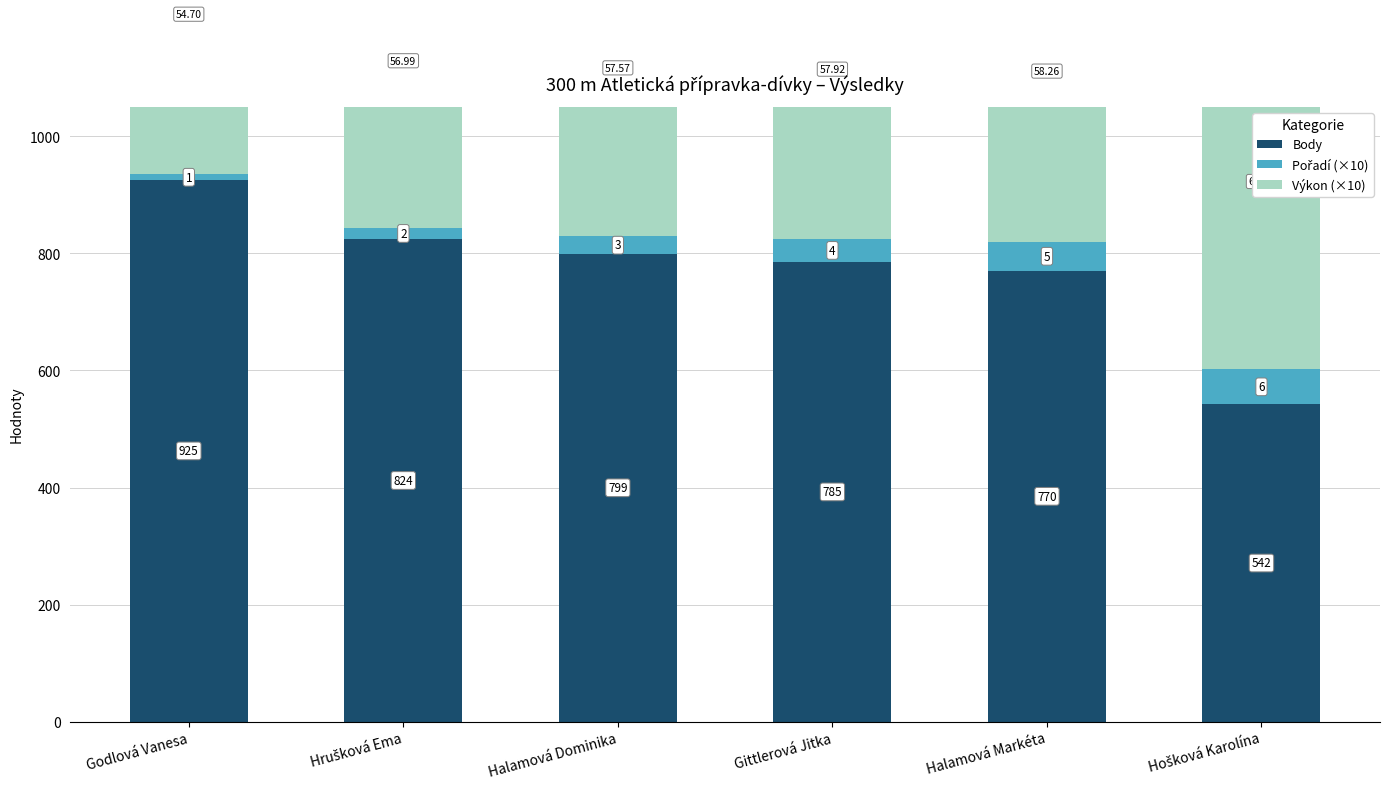

Which series changed the most between Hrušková Ema and Gittlerová Jitka?

Body